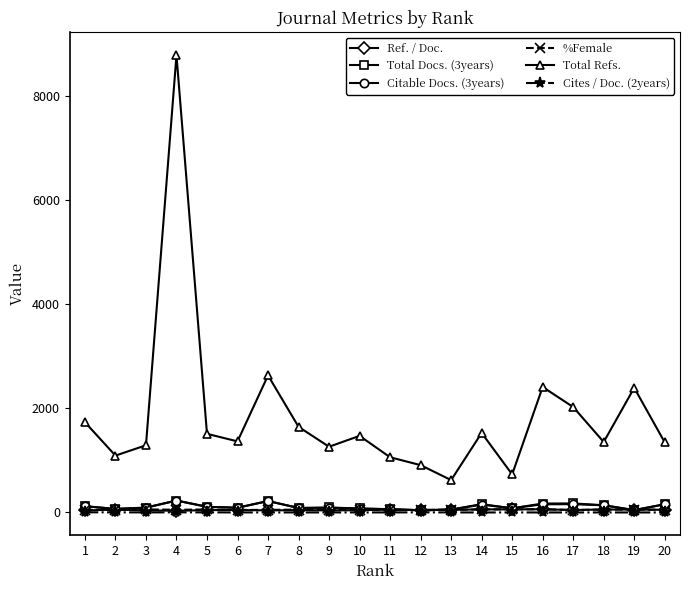

Between 1 and 18, which series saw the biggest shift?

Total Refs.